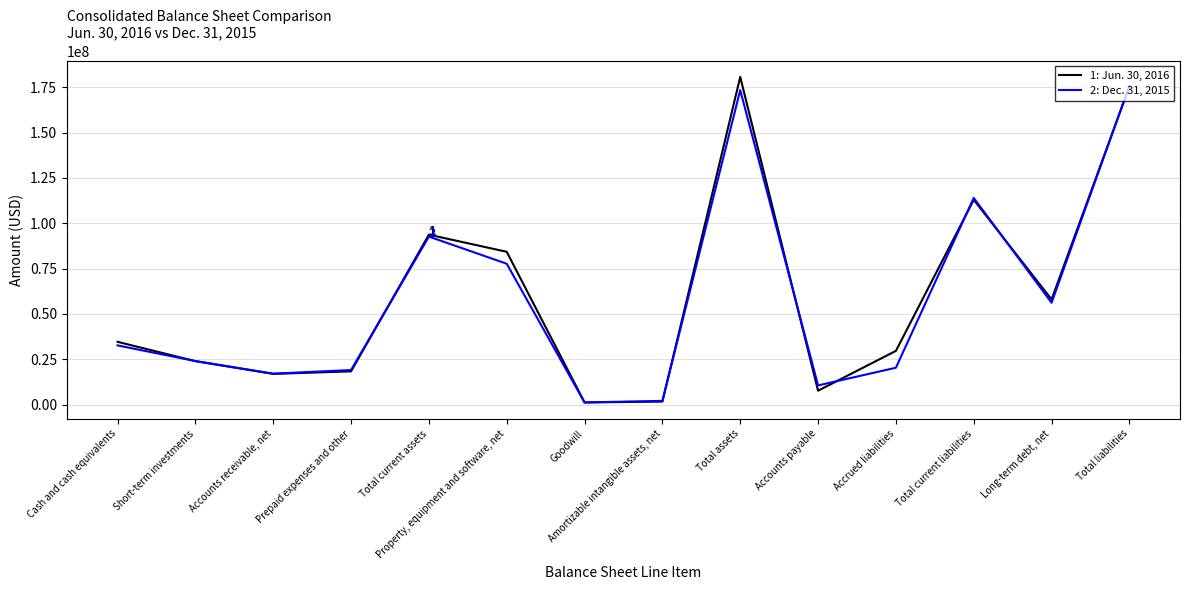

At which label is 2: Dec. 31, 2015 closest to 88468500?

Total current assets